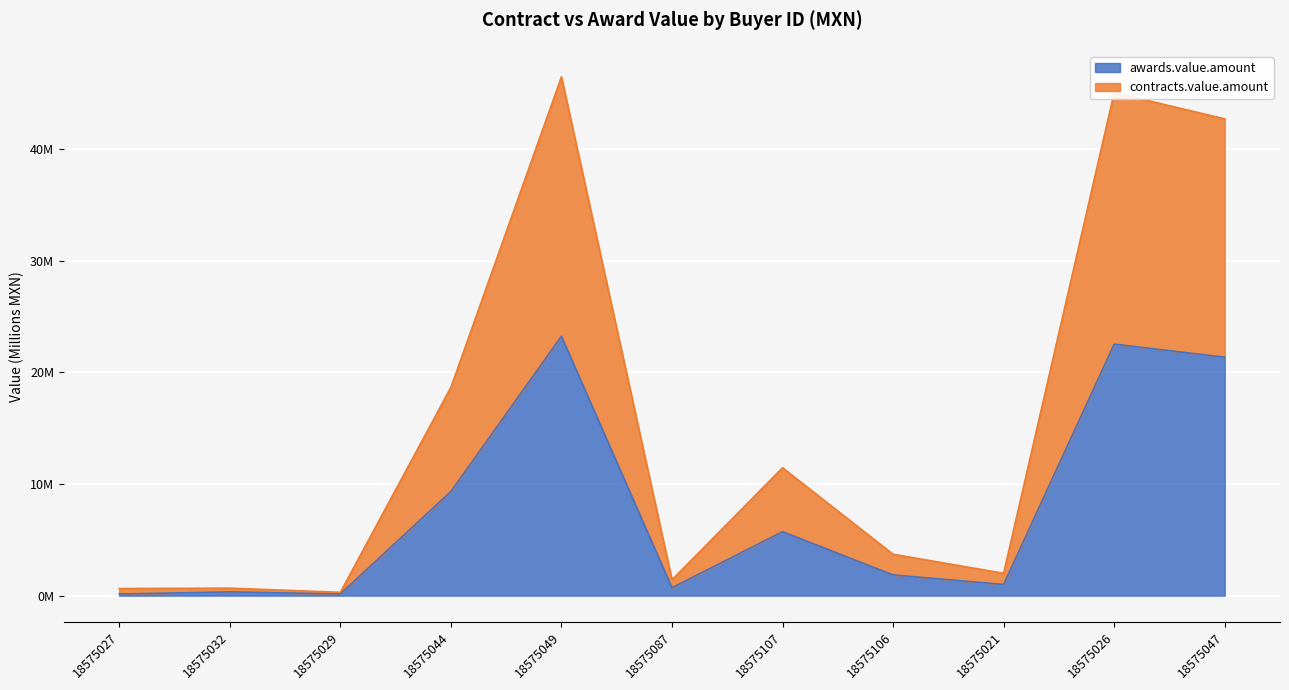

What is the sum of the contracts.value.amount values at 18575049 and 18575029?

46.7